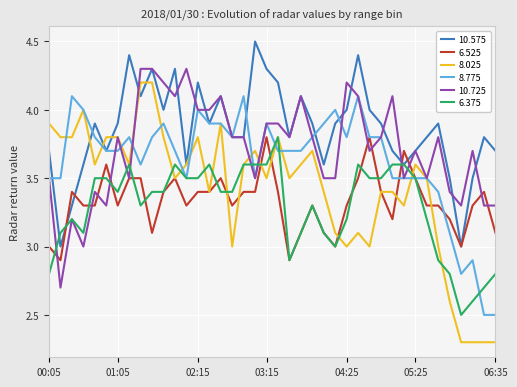

How many lines are shown in the chart?

6